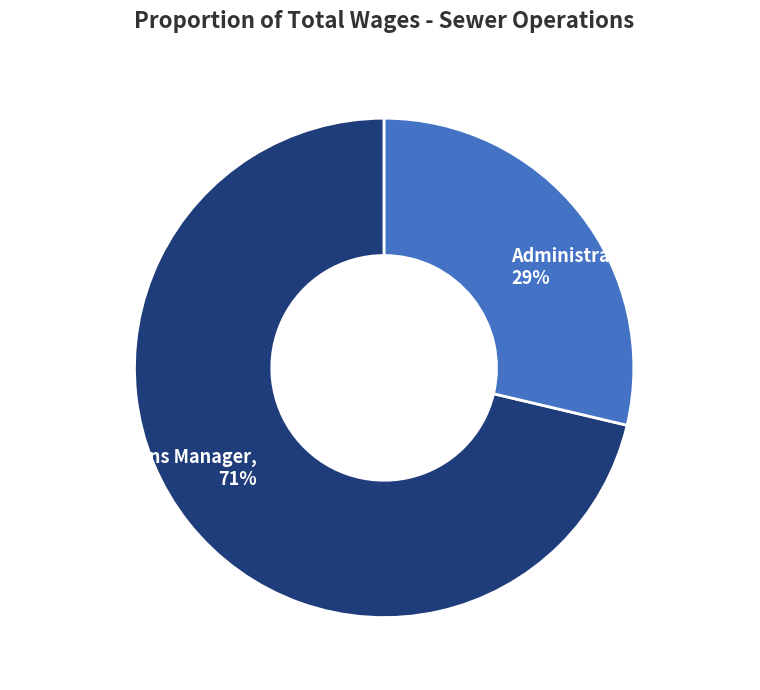

Which slice is the largest?

Sewer Operations Manager